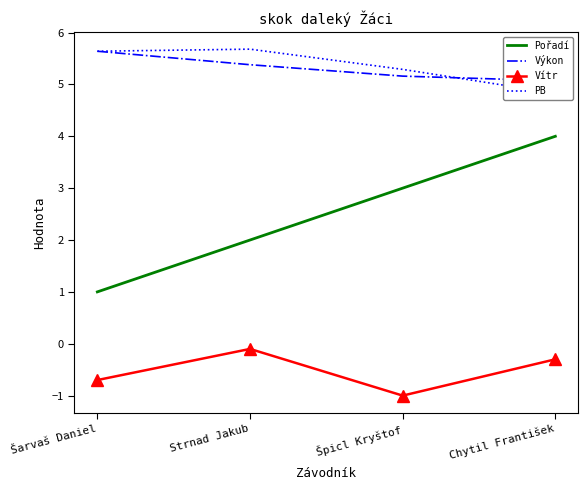

Reading right to left, list all the values displayed in this chart.

Pořadí: 4.0	3.0	2.0	1.0
Výkon: 5.1	5.2	5.4	5.6
Vítr: -0.3	-1.0	-0.1	-0.7
PB: 4.8	5.3	5.7	5.6